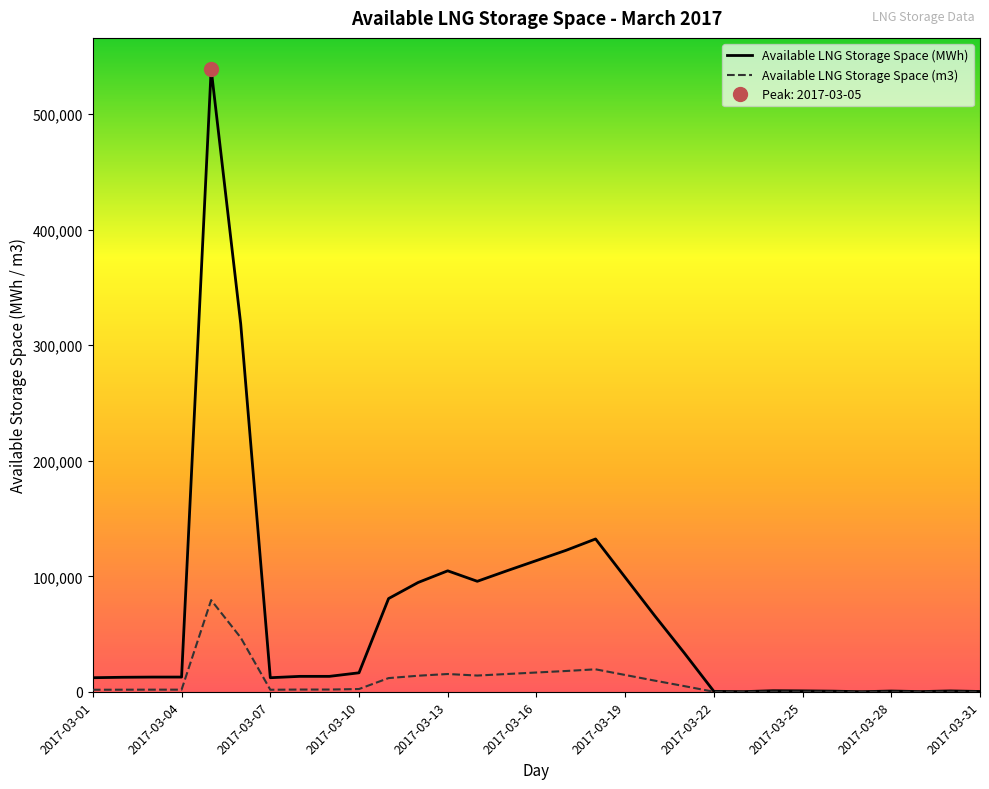

What is the maximum value for Available LNG Storage Space (MWh)?

539059